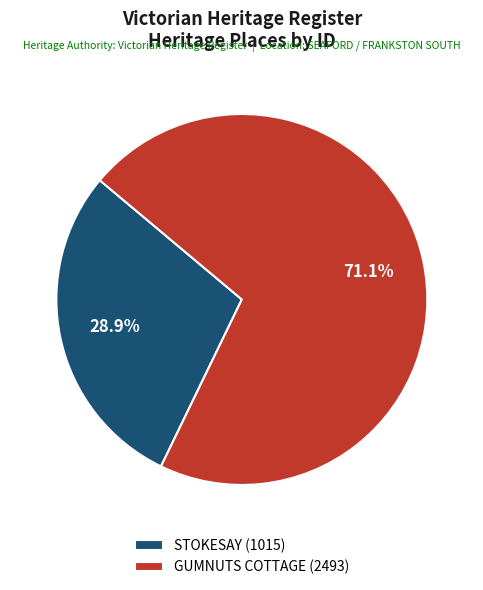

How many segments does this pie chart have?

2